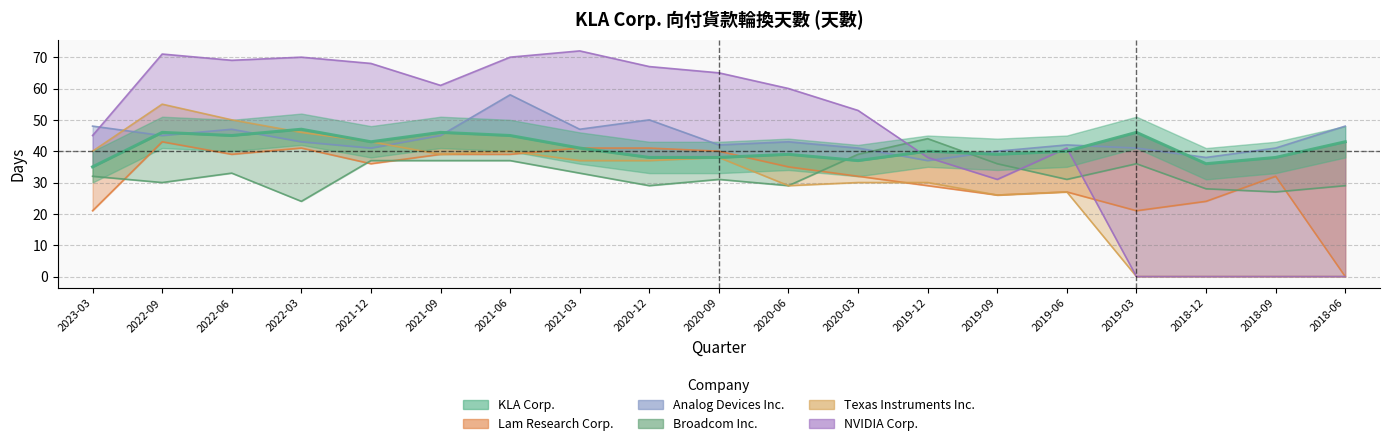

Rank the categories by NVIDIA Corp. value from highest to lowest.

2021-03, 2022-09, 2022-03, 2021-06, 2022-06, 2021-12, 2020-12, 2020-09, 2021-09, 2020-06, 2020-03, 2023-03, 2019-06, 2019-12, 2019-09, 2019-03, 2018-12, 2018-09, 2018-06